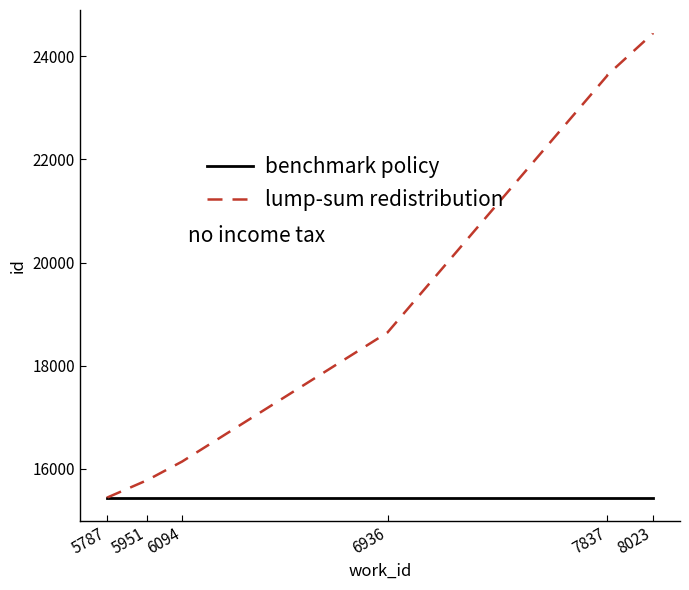

What is the lowest value of the benchmark policy series?

15441